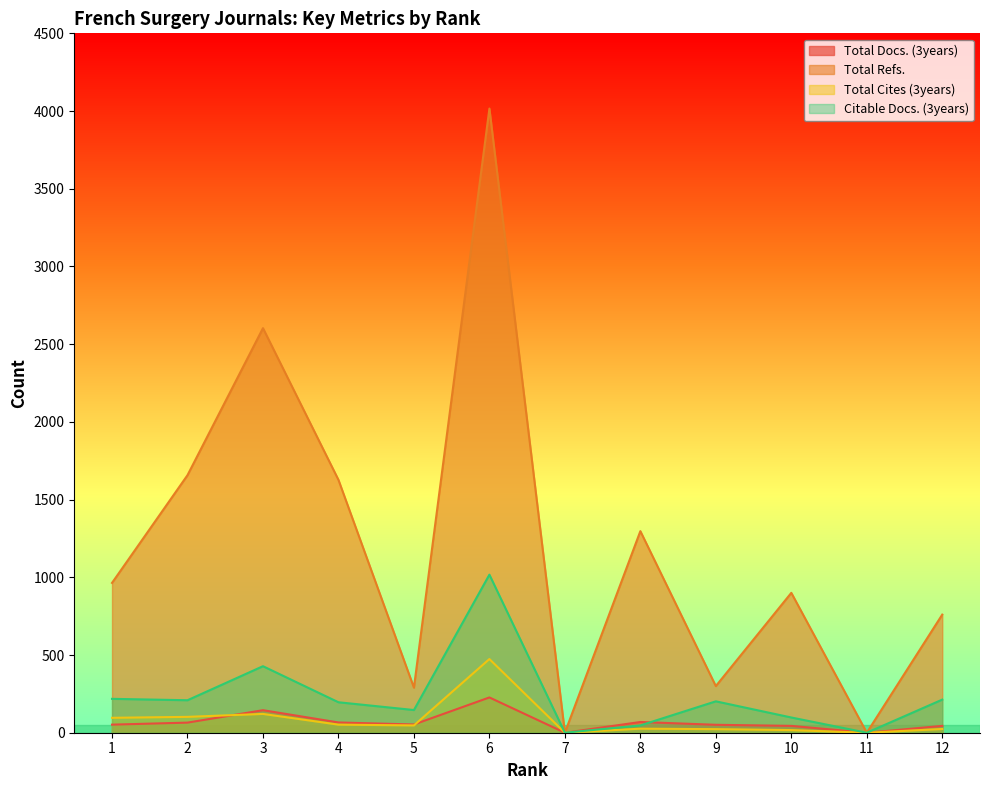

Is the value of Total Cites (3years) at 5 greater than the value of Citable Docs. (3years) at 9?

No